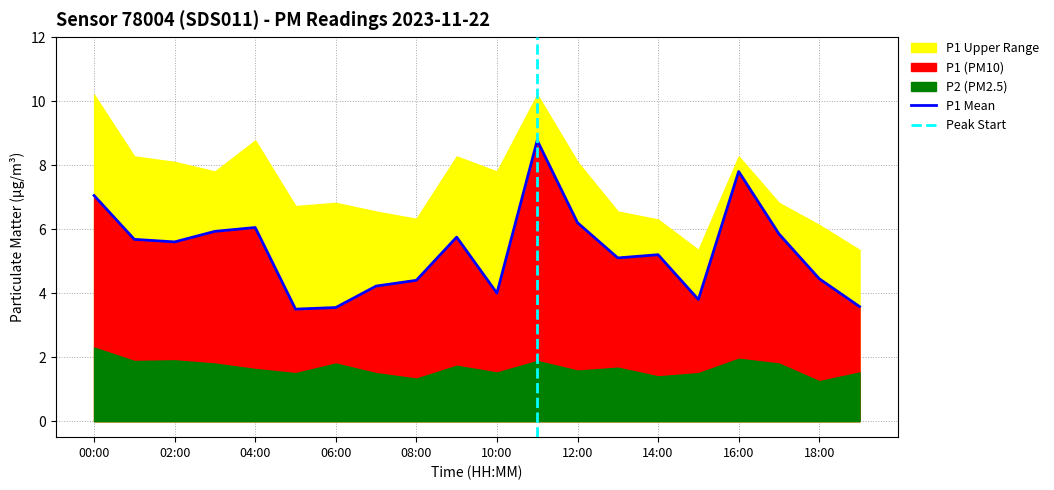

Between 14:00 and 15:00, which series saw the biggest shift?

P1